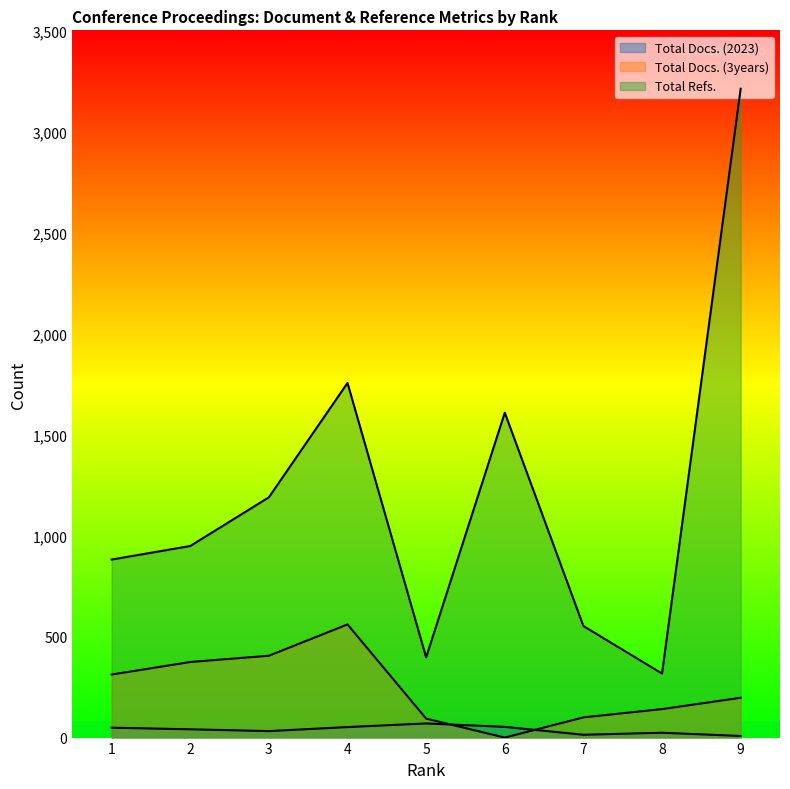

Reading right to left, transcribe all the data shown in this chart.

Total Docs. (2023): 8	24	14	53	70	52	32	41	49
Total Docs. (3years): 197	141	100	0	94	560	405	374	312
Total Refs.: 3211	317	552	1608	397	1755	1189	948	881